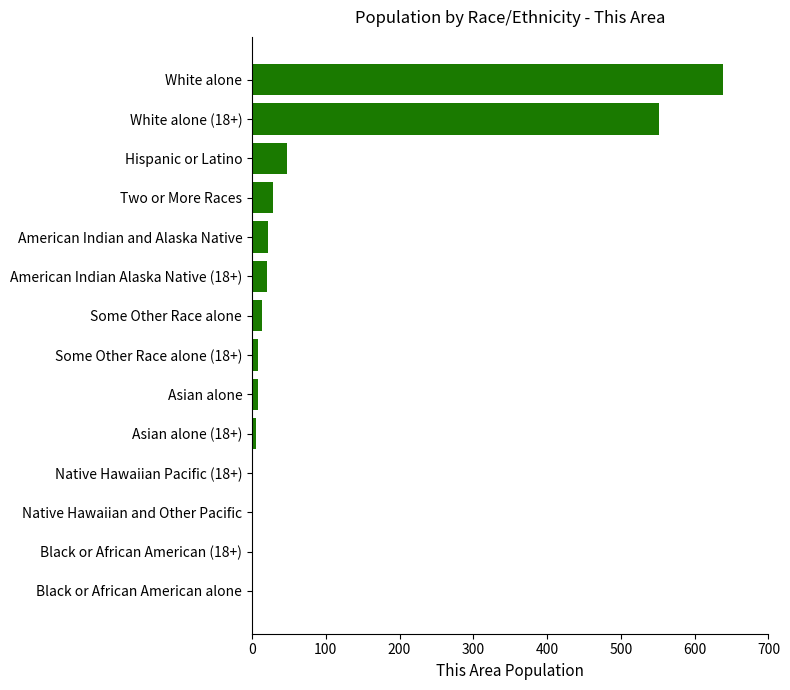

What is the maximum value shown in the chart?

639